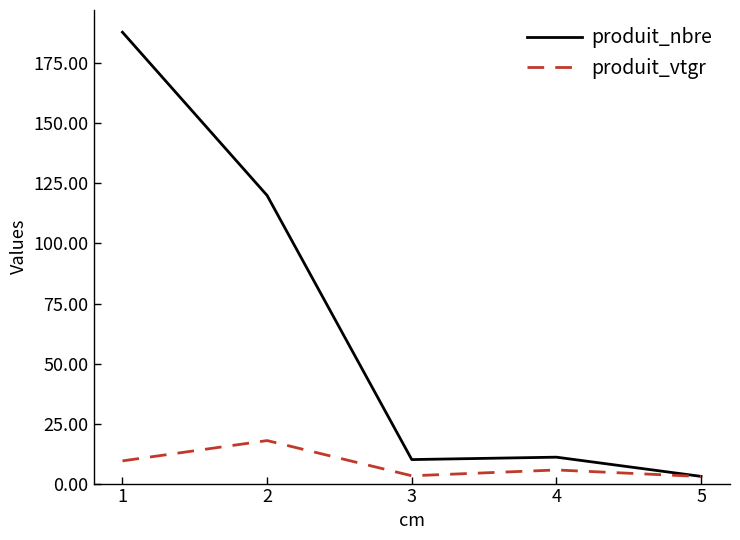

Where is the first local minimum for produit_vtgr?

3